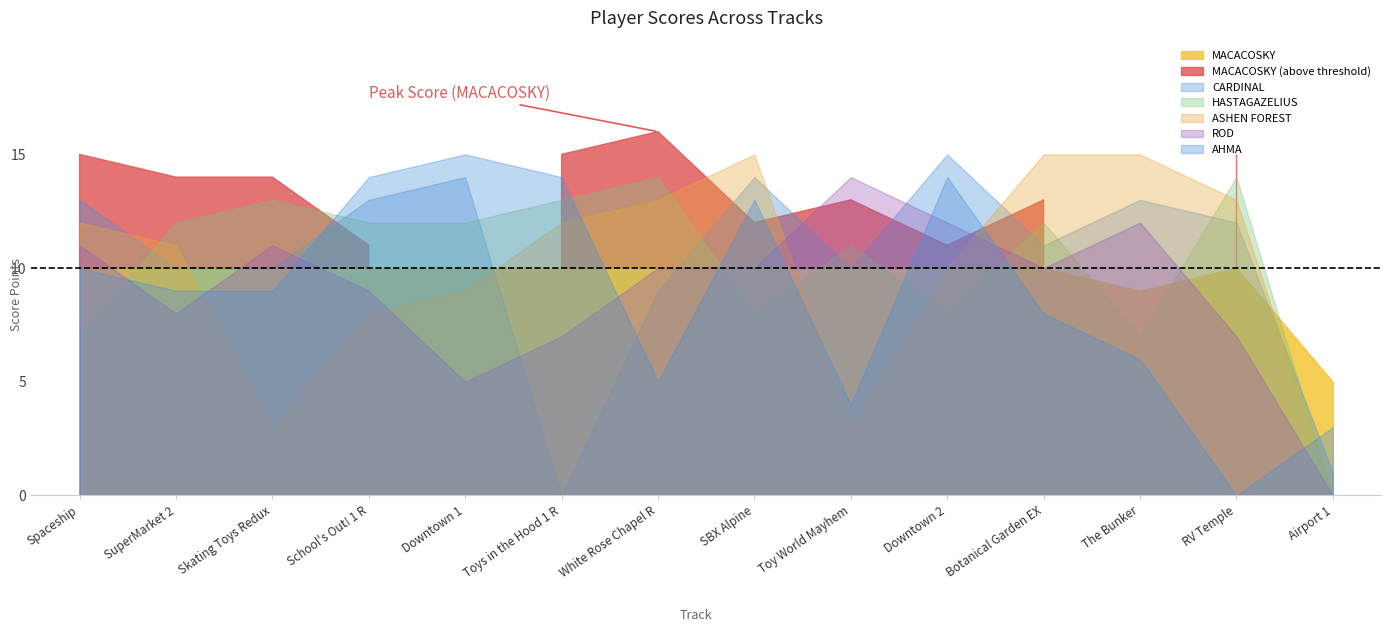

What is the label of the 4th point from the left?

School's Out! 1 R